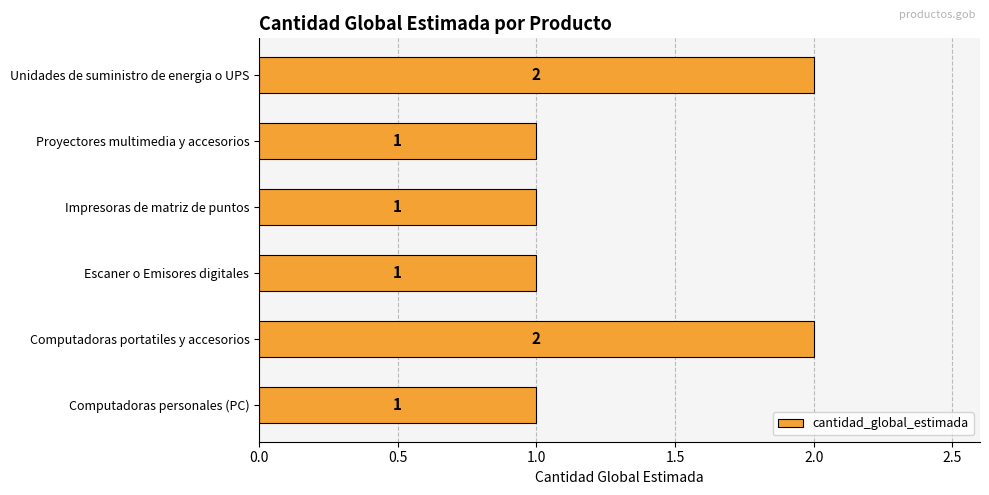

What is the smallest value displayed?

1